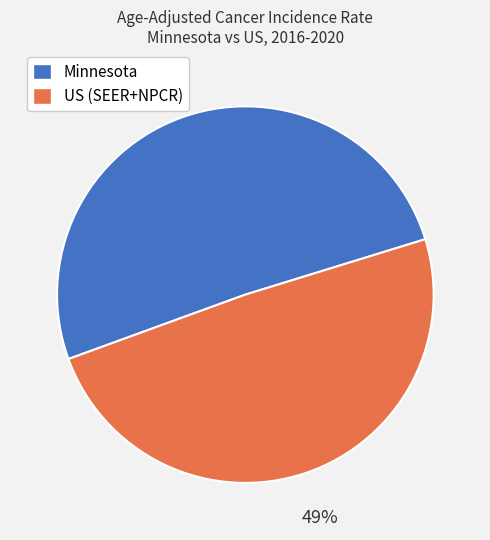

Is there a majority slice in this chart?

Yes